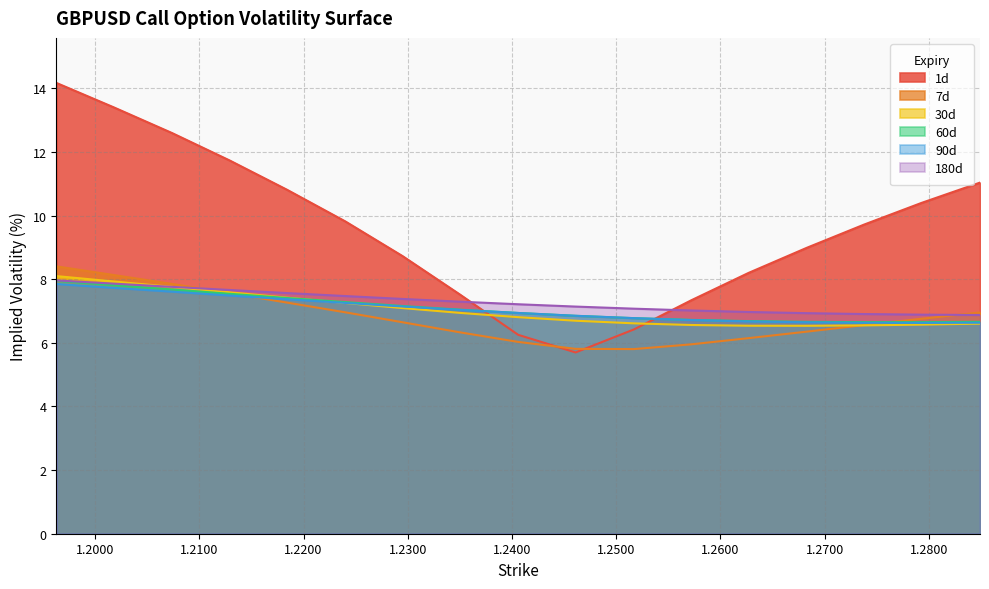

At how many categories does at least one series exceed 11?

5